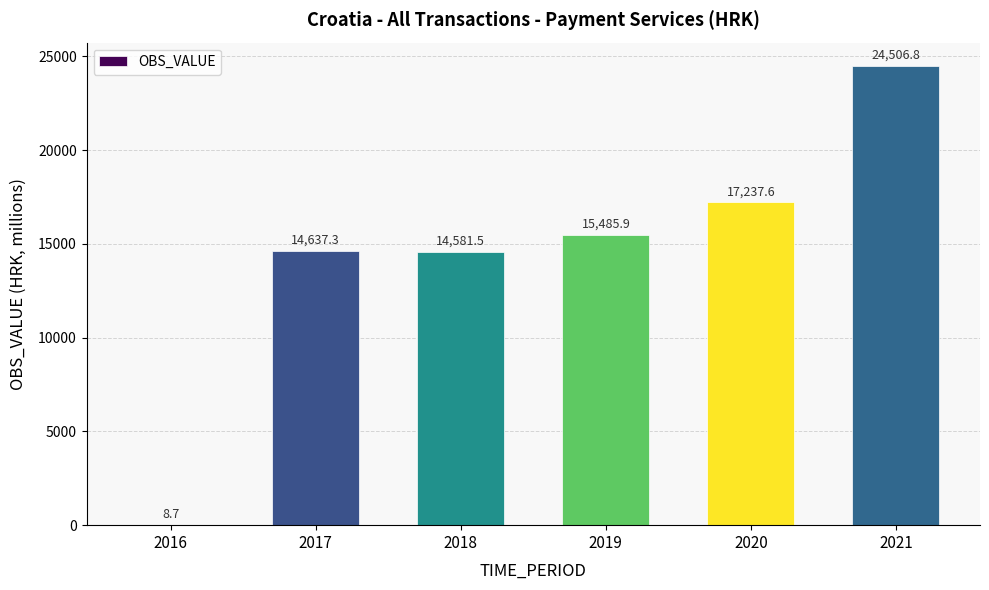

Which has a higher value, 2021 or 2016?

2021